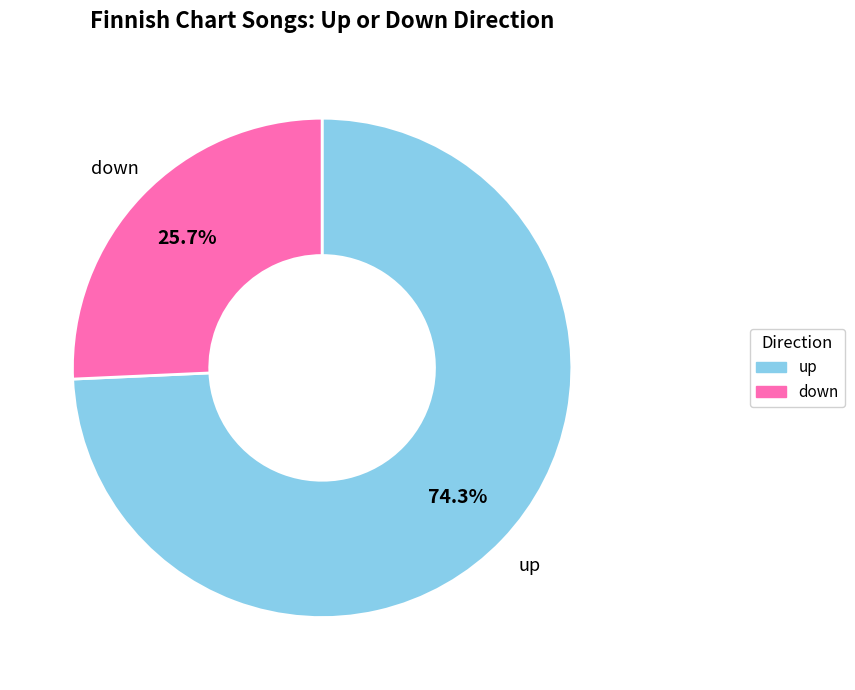

To the nearest percent, what is the combined percentage of up and down?

100%